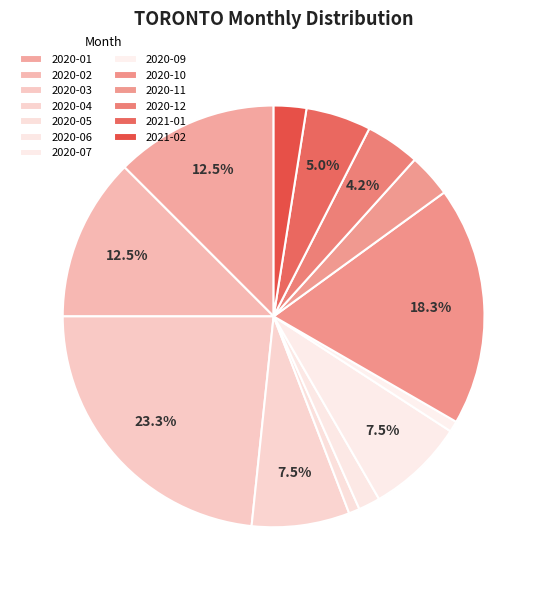

To the nearest percent, what percentage of the pie is 2020-09?

1%